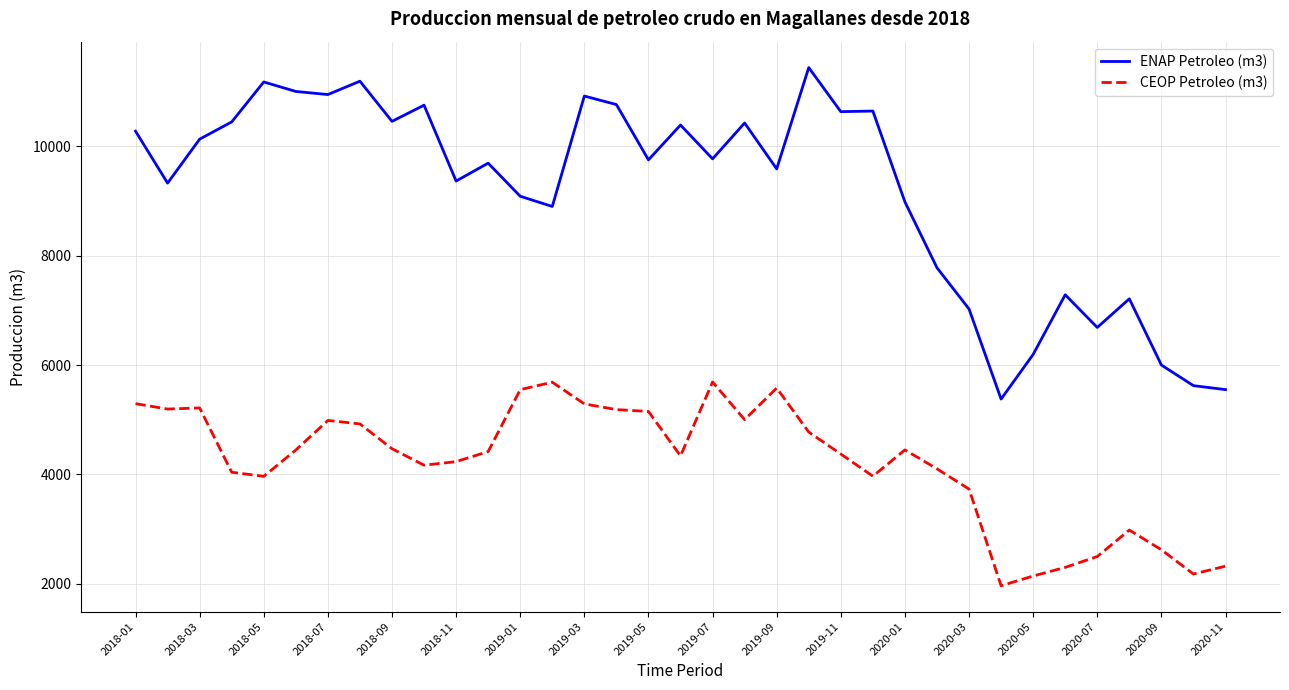

Rank the series by their average value, from lowest to highest.

CEOP Petroleo (m3), ENAP Petroleo (m3)